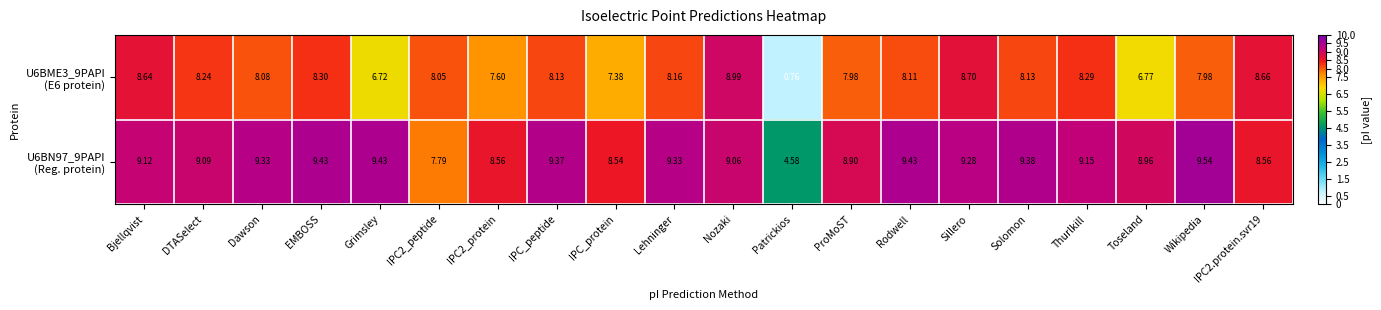

Which category has the lowest value across all series?

Patrickios